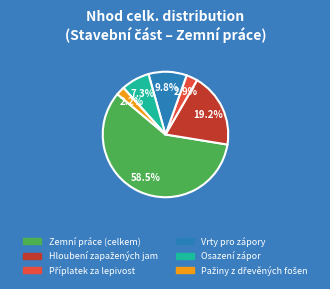

Do Zemní práce (celkem) and Osazení zápor together represent more than half of the pie?

Yes